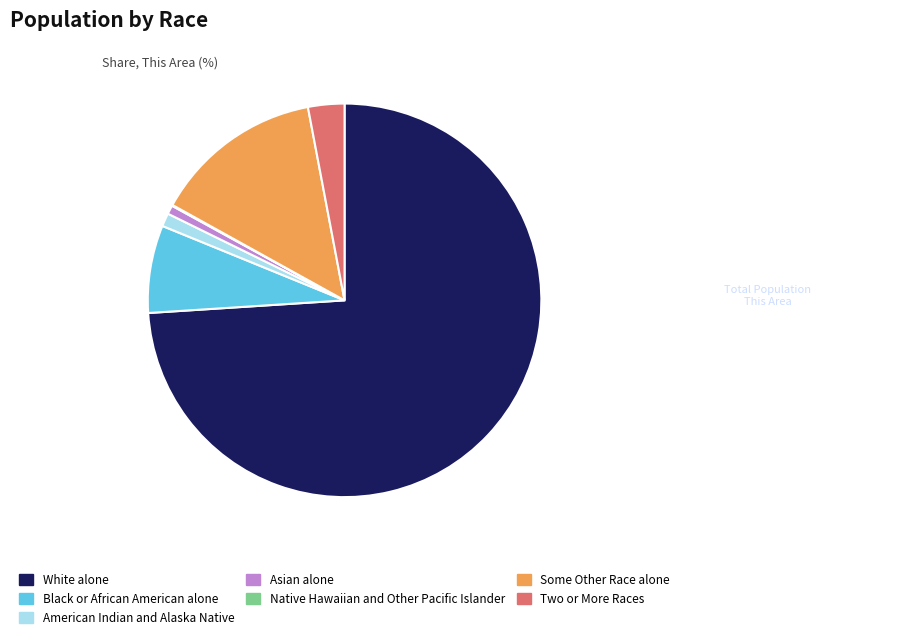

Which slice represents more than half of the pie?

White alone